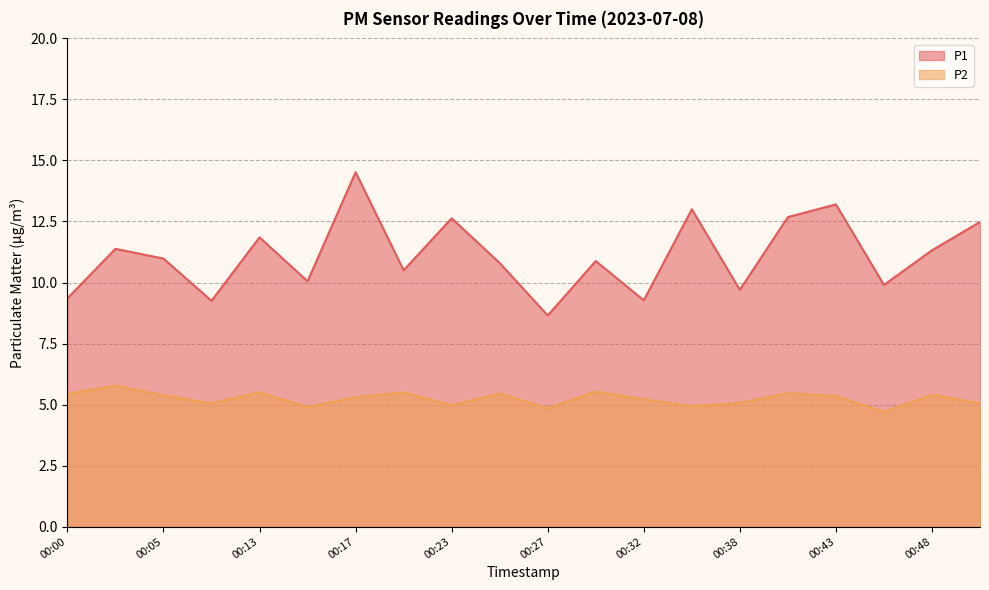

How many data points in P1 are less than 10?

6